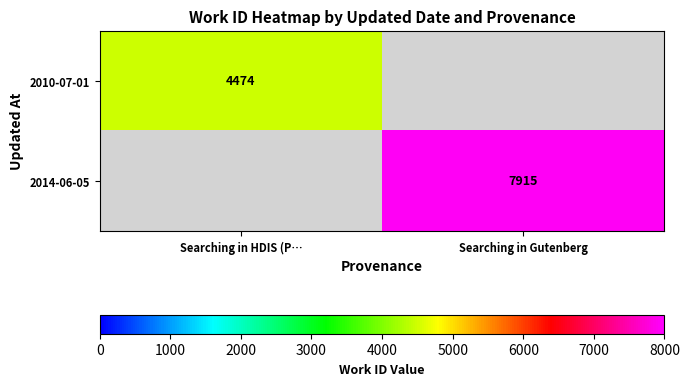

The value of 2010-07-01 at Searching in HDIS (P… is 1959. True or false?

False